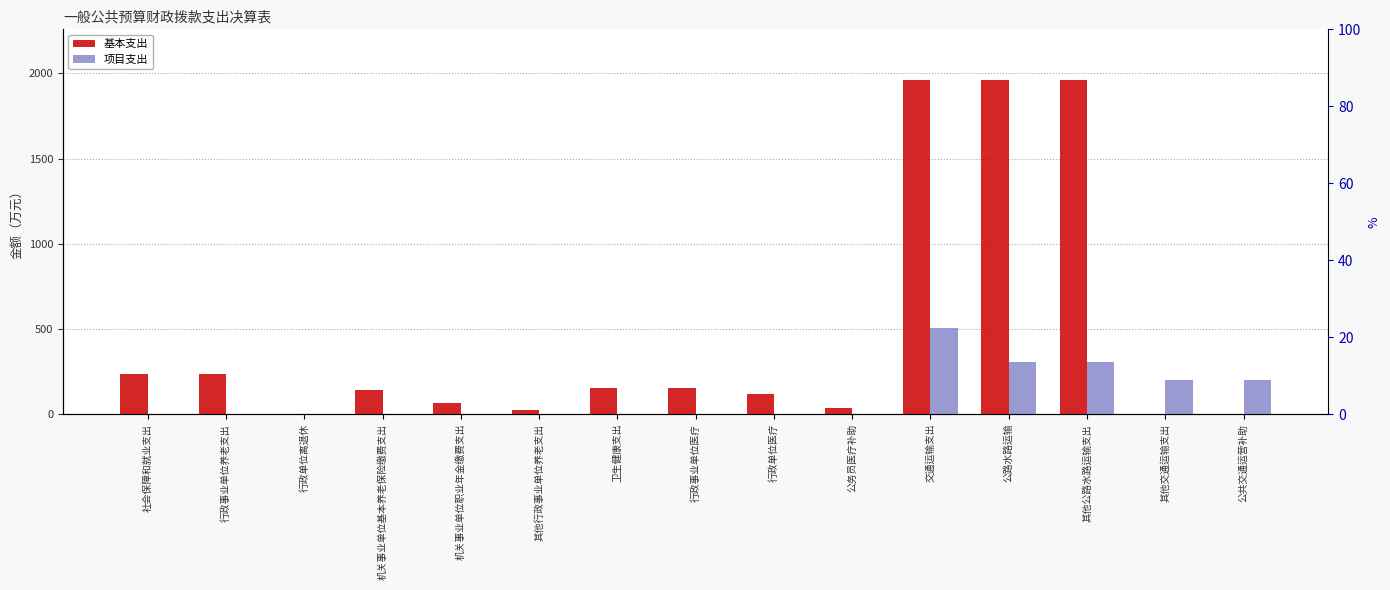

How many categories are shown in the chart?

15